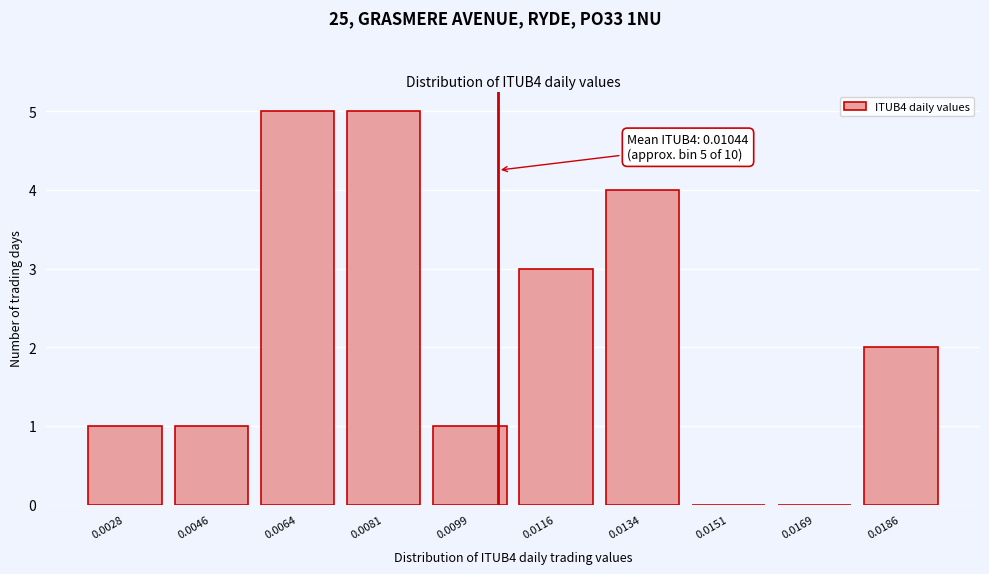

What is the sum of all values?

22